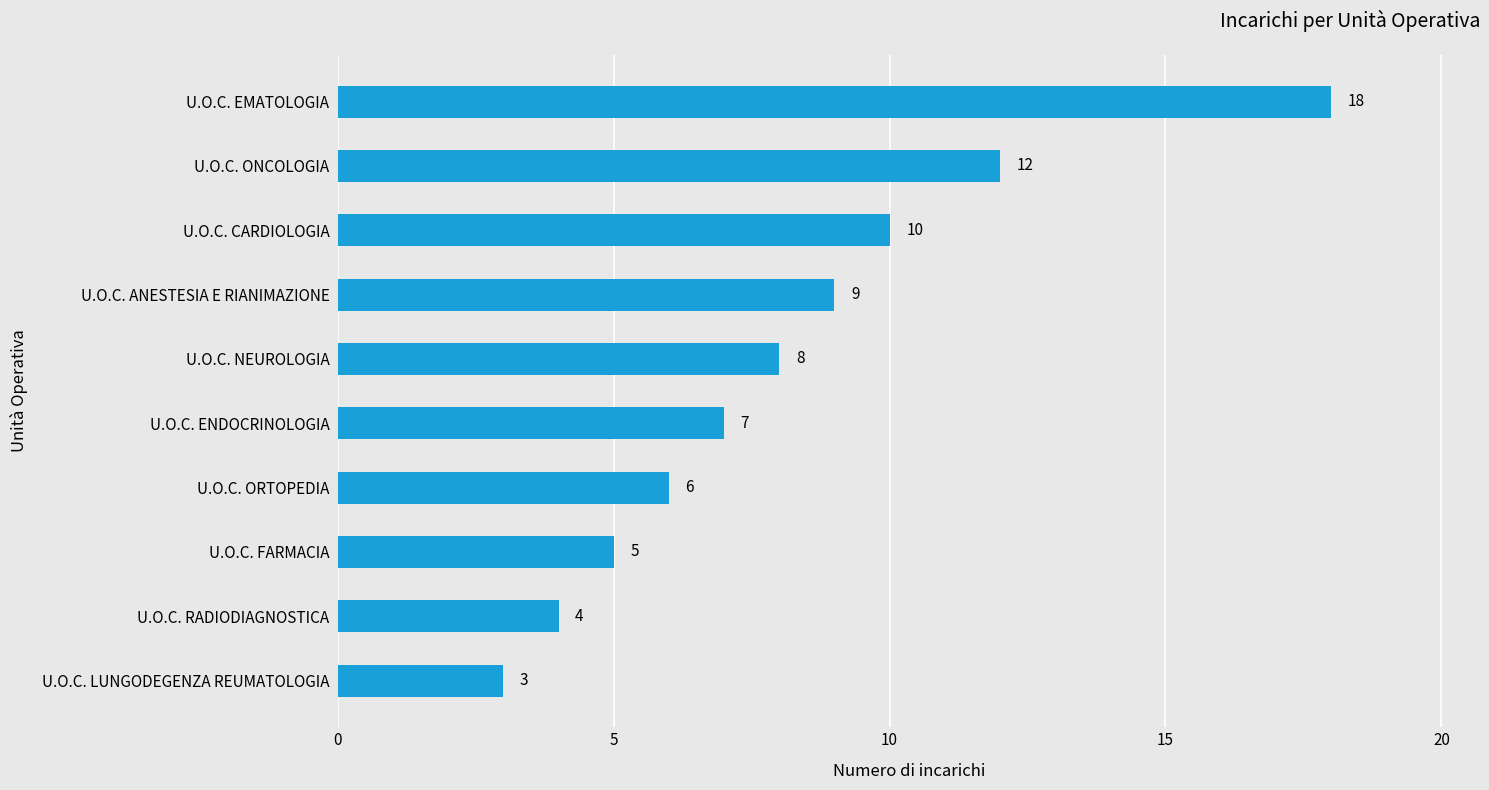

The chart shows a value of 9 at U.O.C. ANESTESIA E RIANIMAZIONE. True or false?

True